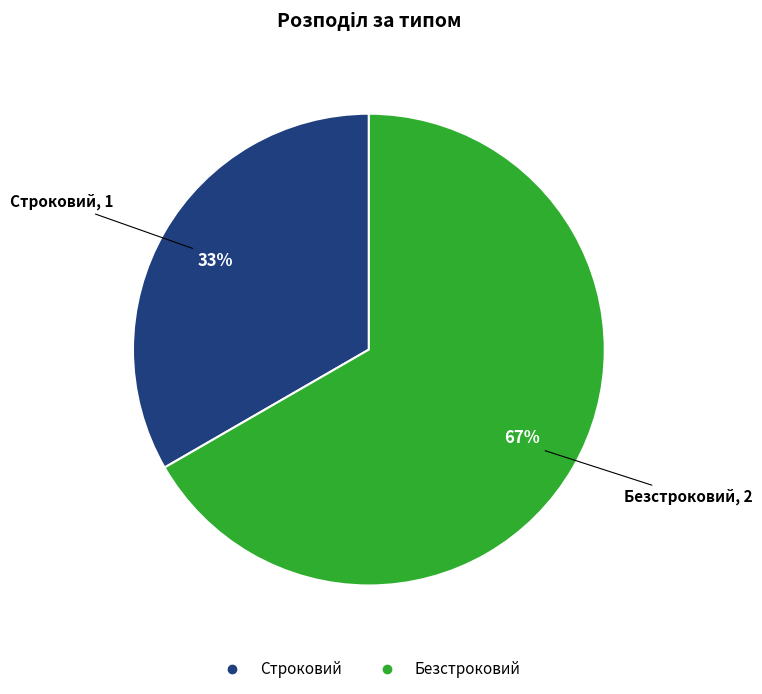

The Безстроковий slice represents 67% of the pie. True or false?

True